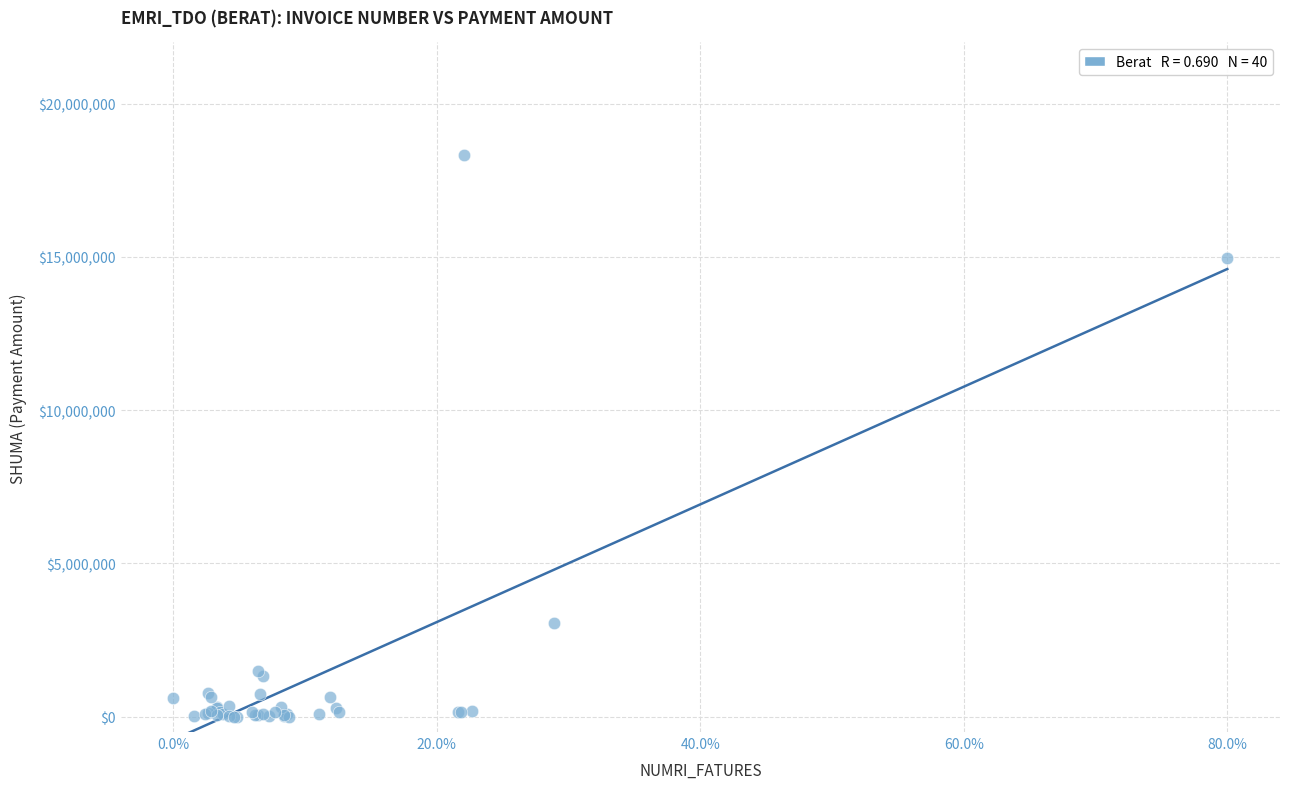

What Y value in the scatter plot is closest to 9165242?

14956599